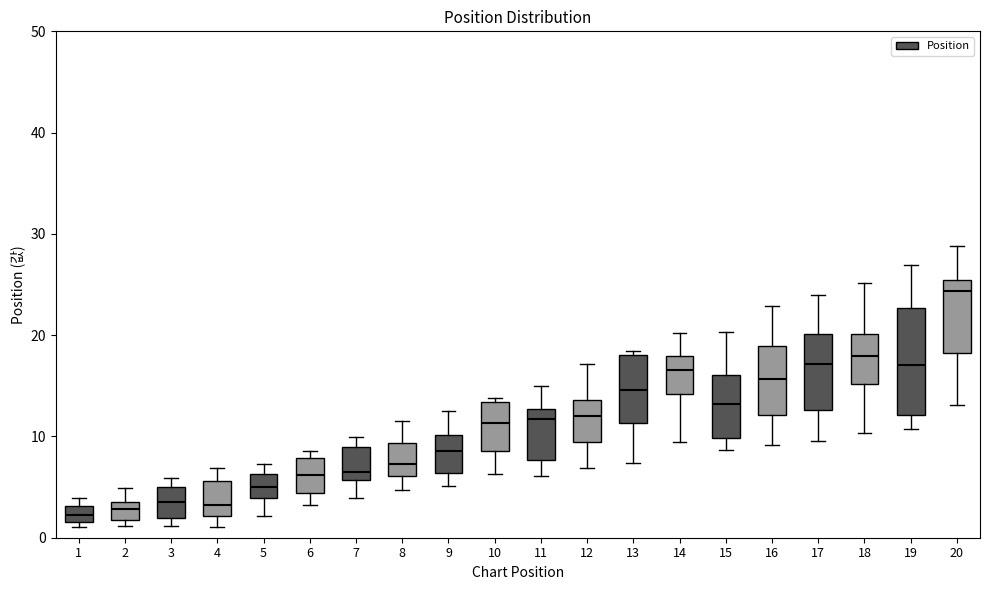

Where does the lower whisker of the box at x = 17 end on the y-axis? The values are not printed on the chart, so give them approximately, as read against the axis.

10